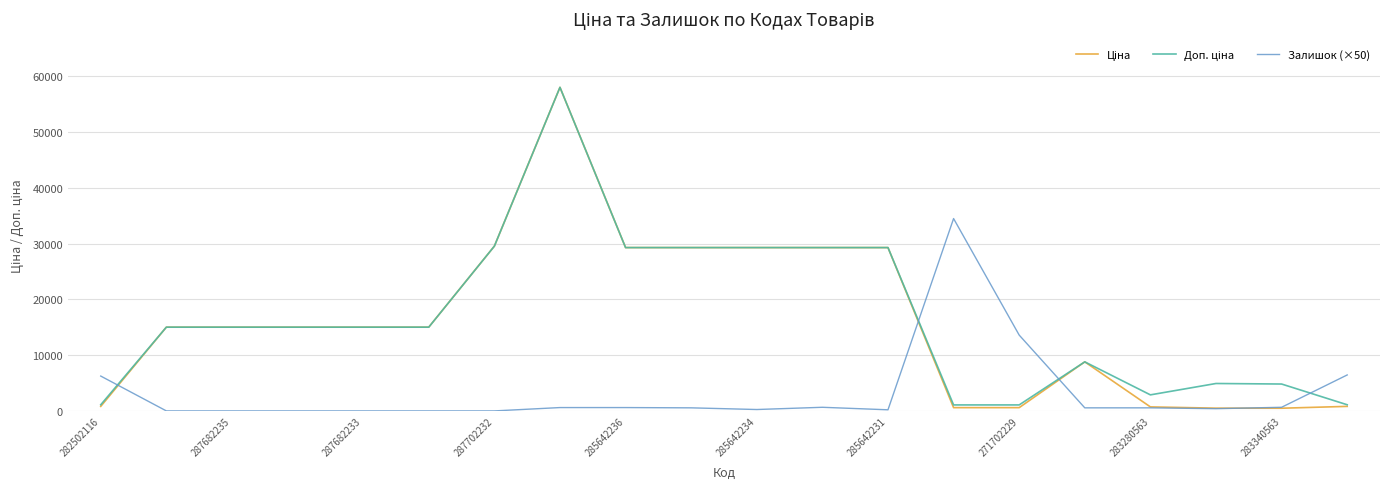

What is the difference between the maximum and second lowest values in the Залишок (×50) series?

34500.0